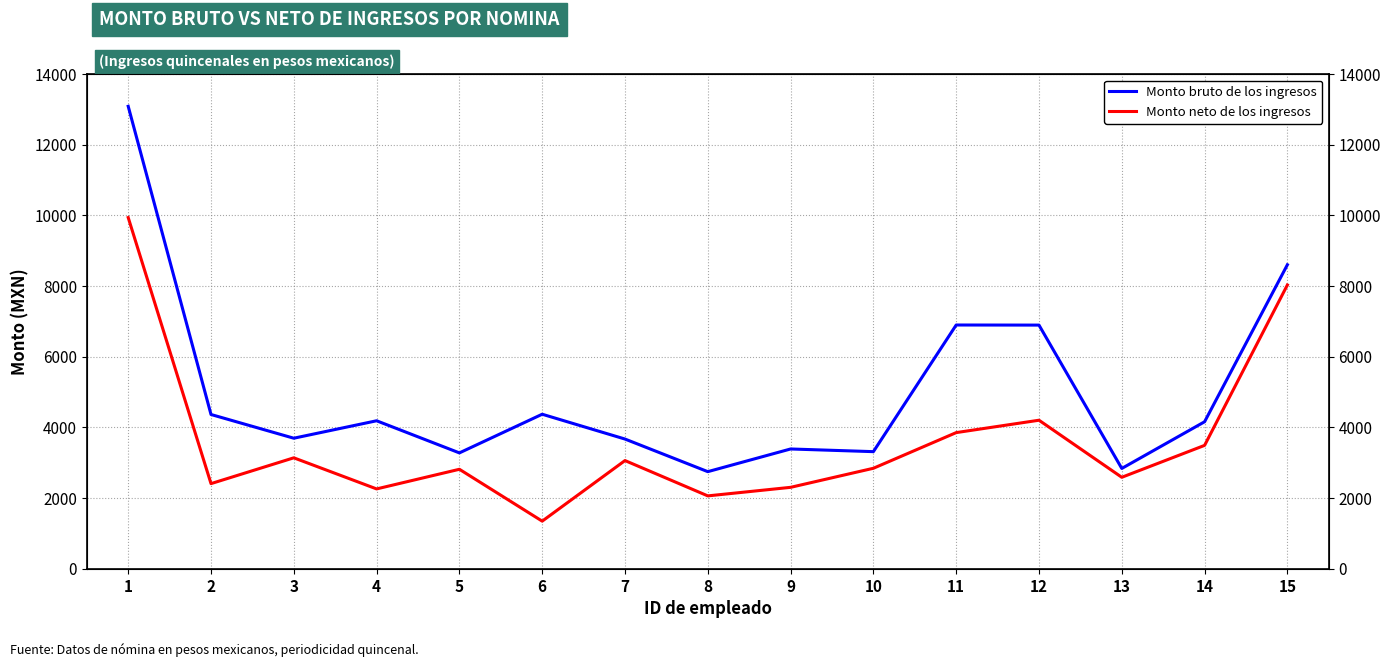

Which category has the lowest value in the Monto bruto de los ingresos series?

8